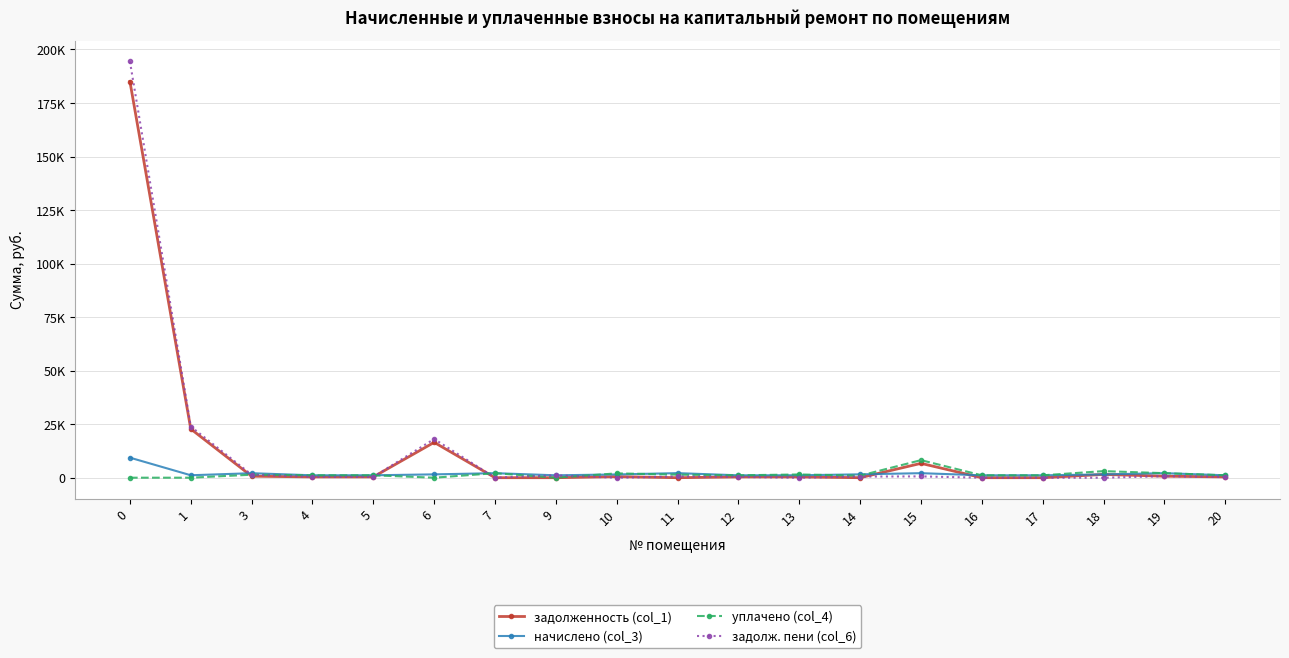

Reading left to right, extract all data points from this chart.

задолженность (col_1): 185035.3	22763.3	700.5	373.6	376.1	16513.7	0.0	0.0	506.4	0.0	372.4	378.5	0.0	6698.1	0.0	0.0	1537.5	705.5	374.9
начислено (col_3): 9361.3	1143.0	2101.6	1120.9	1128.2	1555.9	2112.7	1117.2	1519.0	2131.1	1117.2	1135.6	1567.0	2116.3	1117.2	1117.2	1537.5	2116.3	1124.5
уплачено (col_4): 0.0	0.0	1401.1	1120.9	1128.2	0.0	2112.7	0.0	2025.4	1420.7	1117.2	1514.1	968.2	8200.0	1117.2	1117.2	3074.9	2116.3	1124.5
задолж. пени (col_6): 194396.6	23906.3	1401.1	373.6	376.1	18069.7	0.0	1117.2	0.0	571.9	372.4	0.0	522.3	614.5	0.0	0.0	0.0	705.5	374.9